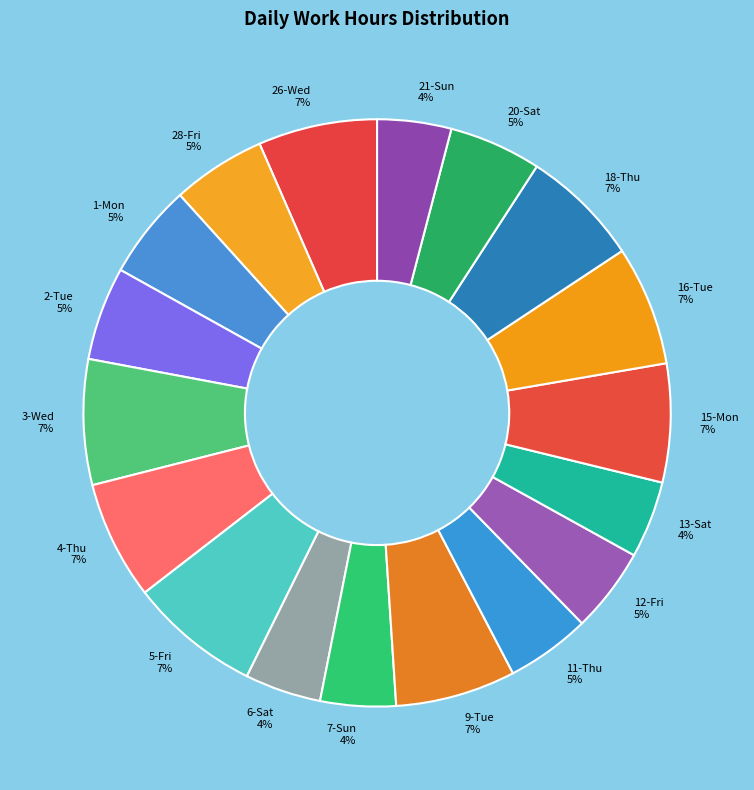

Is the sum of 3-Wed and 7-Sun greater than half?

No